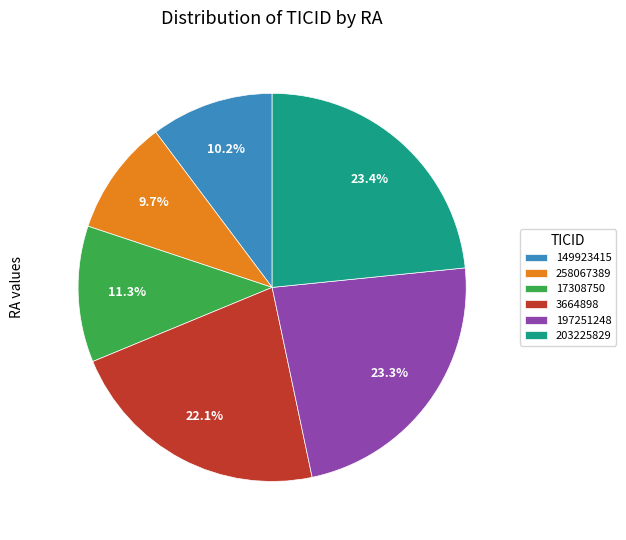

True or false: 149923415 accounts for 1% of the total.

False